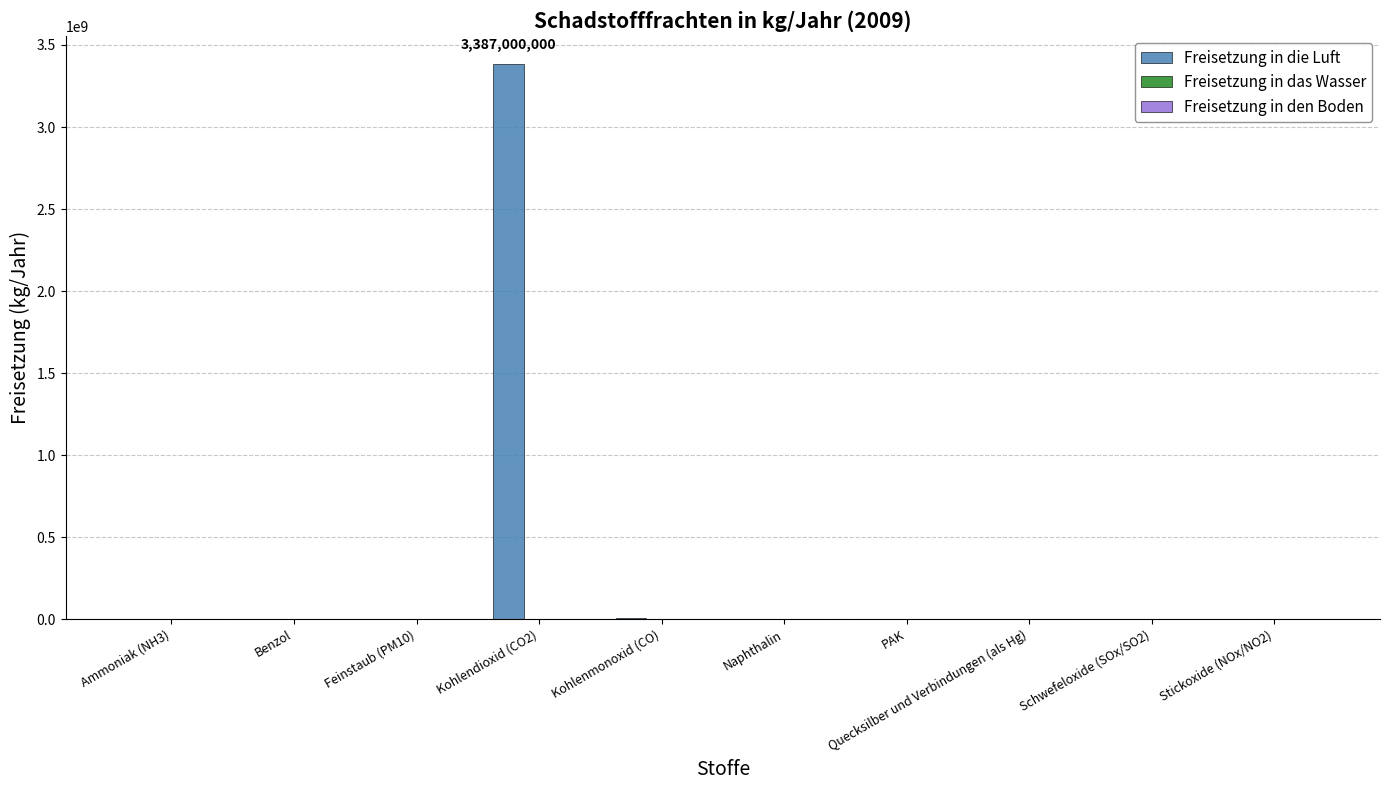

What is the sum of all values?

3396875458